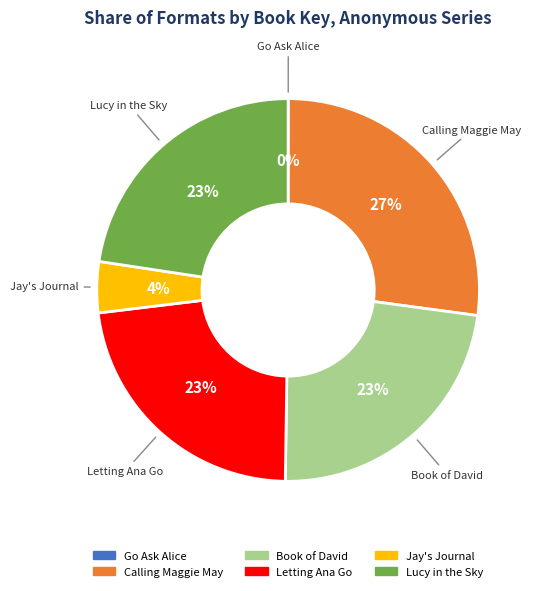

Do Jay's Journal and Lucy in the Sky together represent more than half of the pie?

No